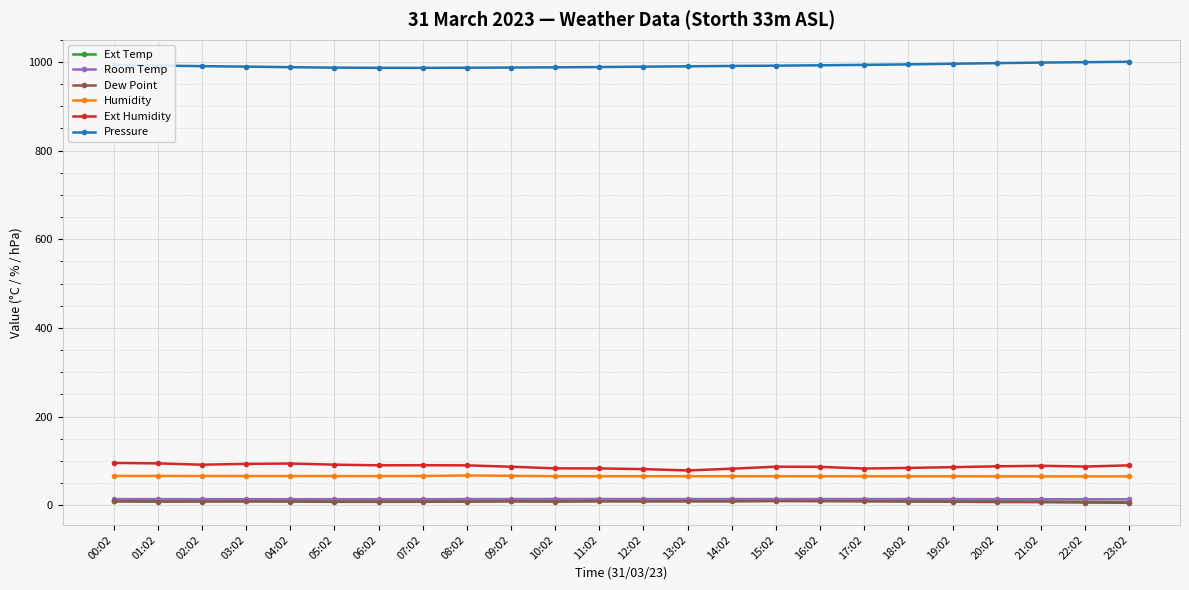

Which series has the largest total across all categories?

Pressure